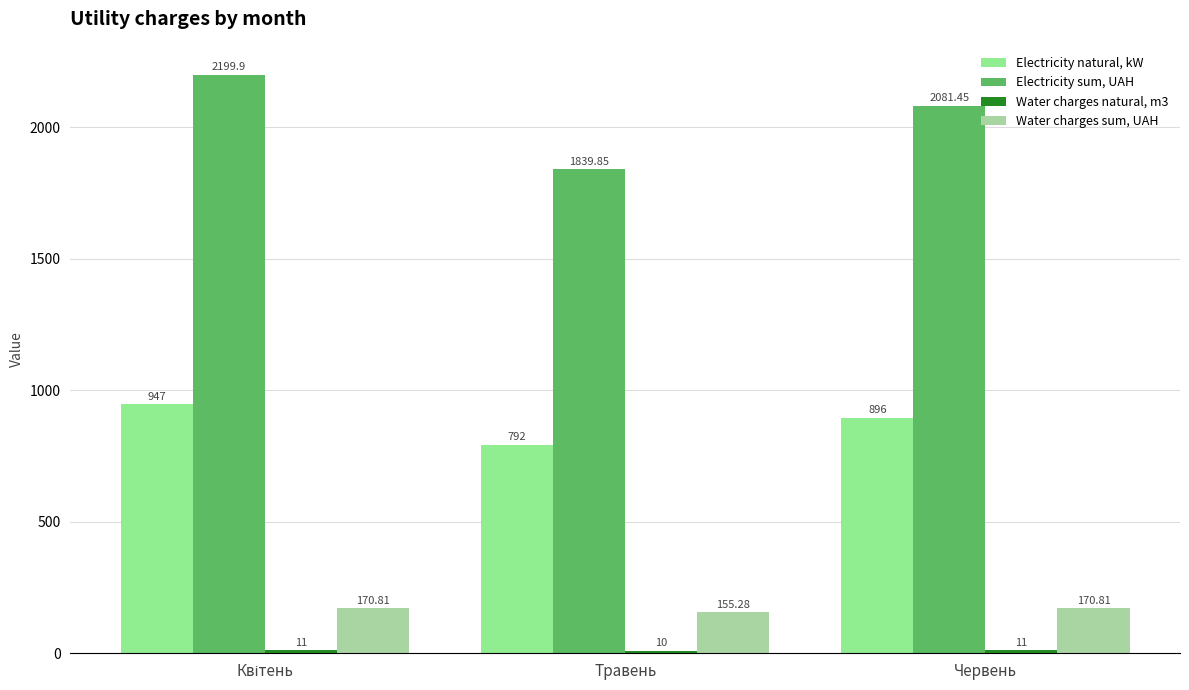

How many groups of bars are there?

3